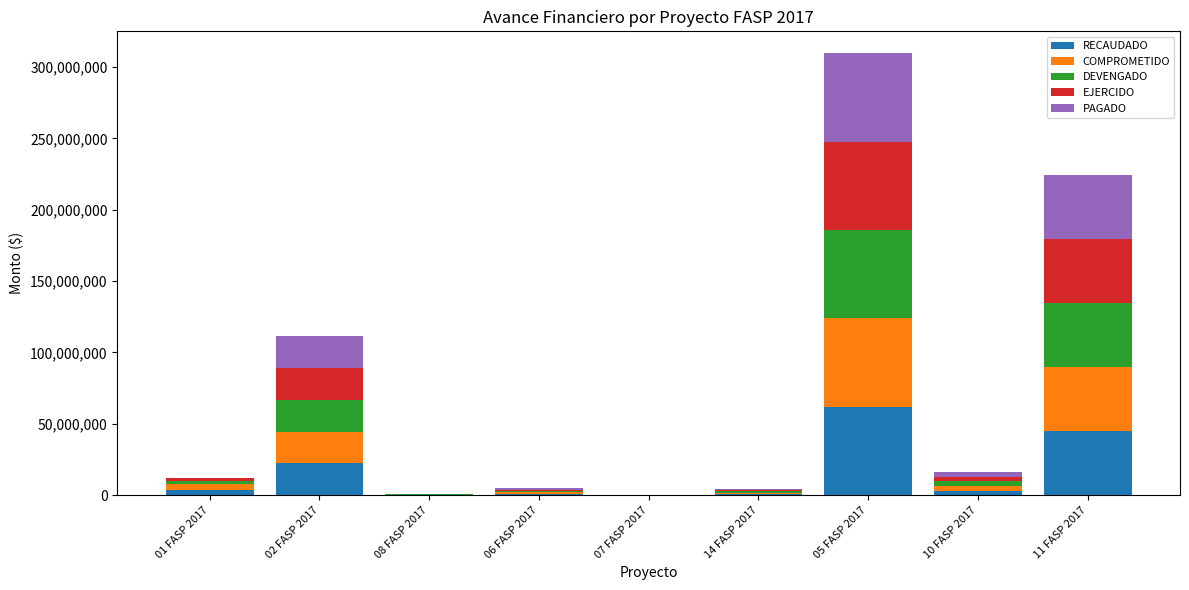

Are the bars horizontal?

No